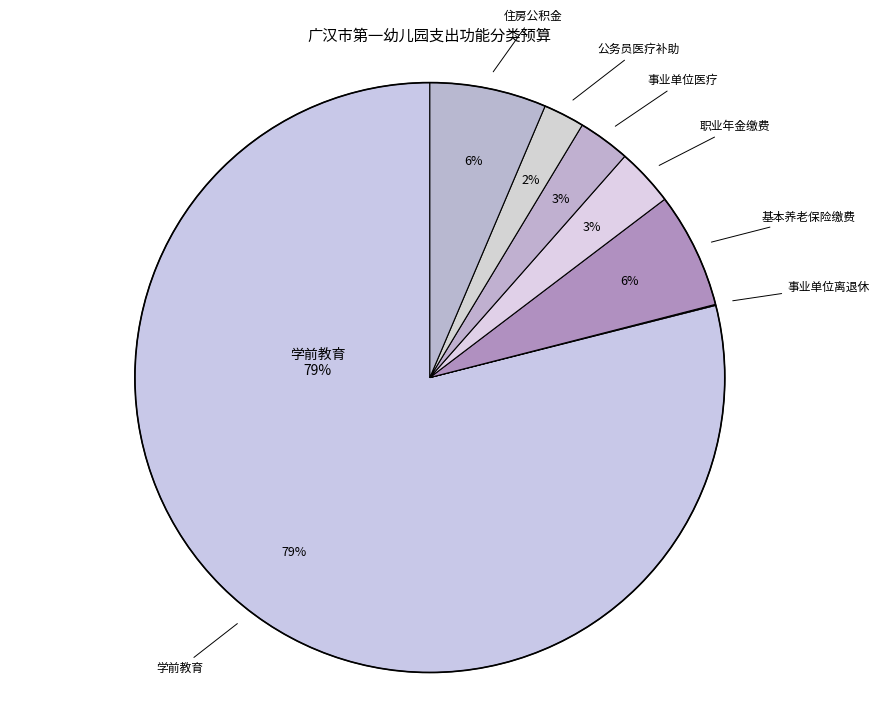

How many segments does this pie chart have?

7